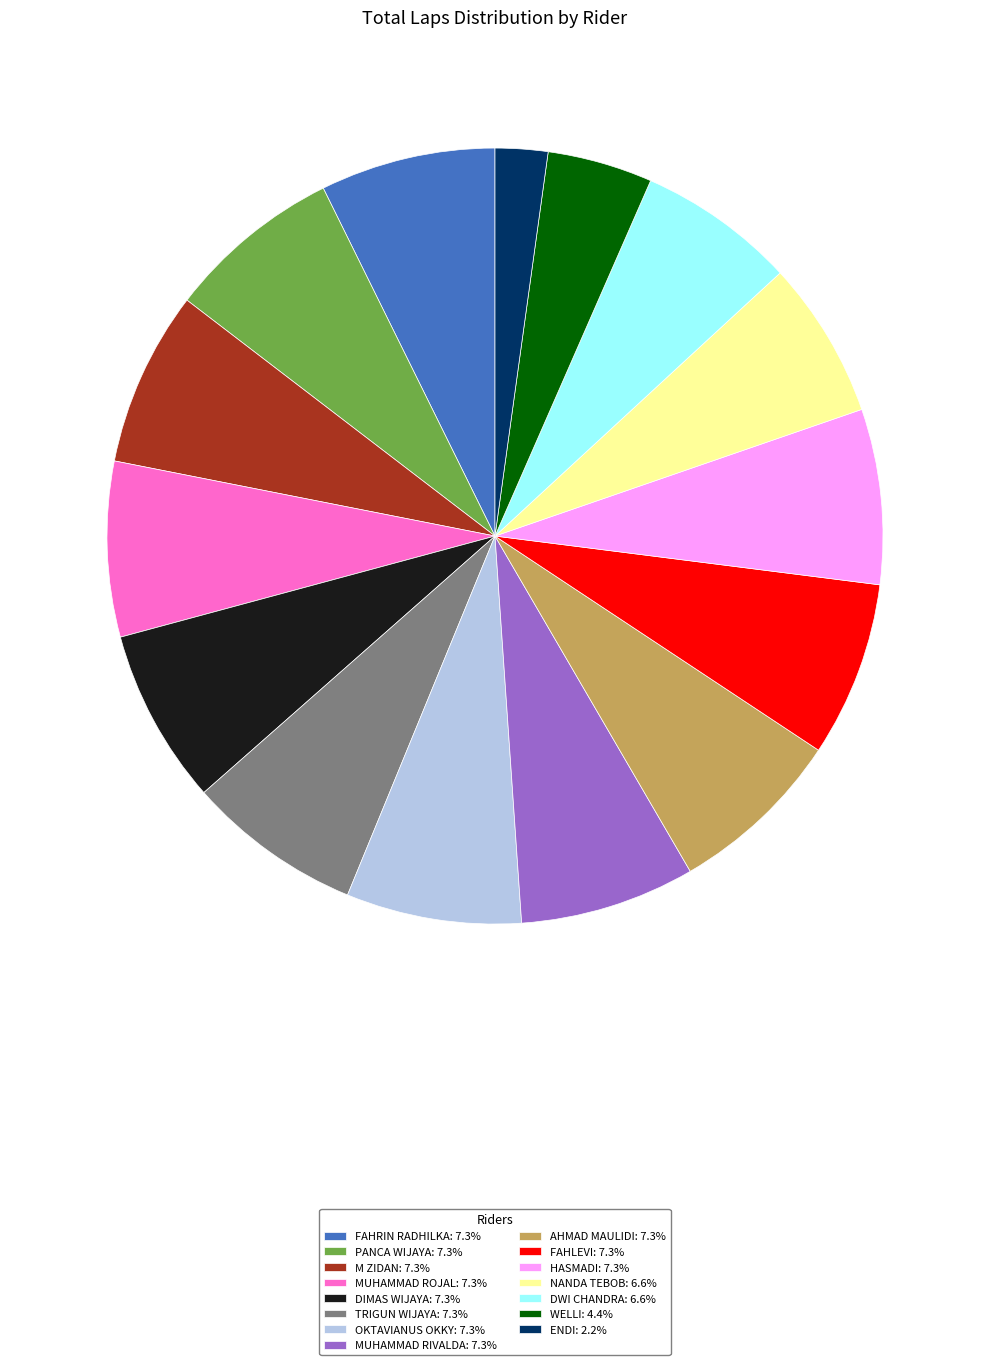

Count the number of slices in the pie.

15